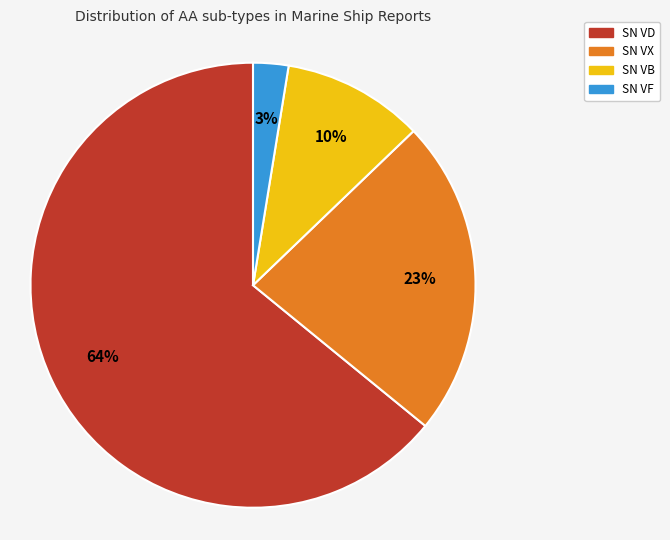

Is there any slice that represents more than half of the pie?

Yes